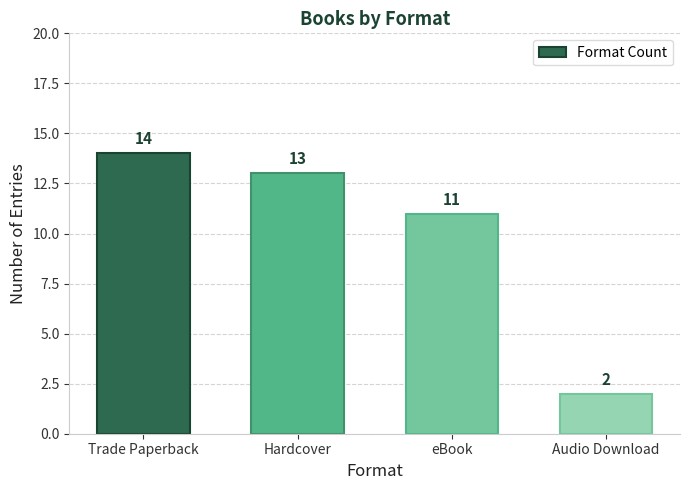

What is the value of the 3rd bar from the left?

11